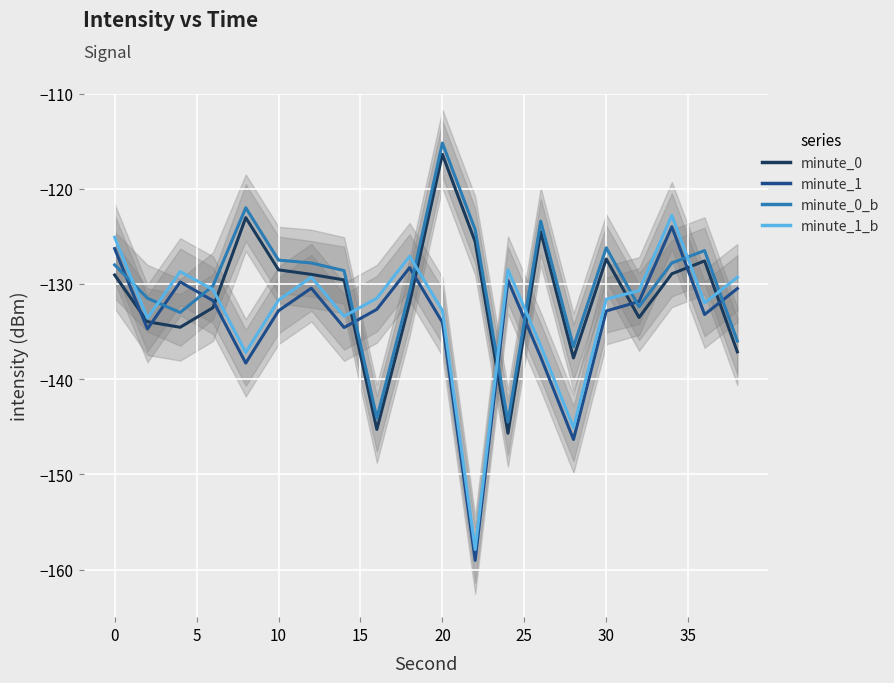

Is the value of minute_0 at 12 greater than the value of minute_0_b at 12?

No